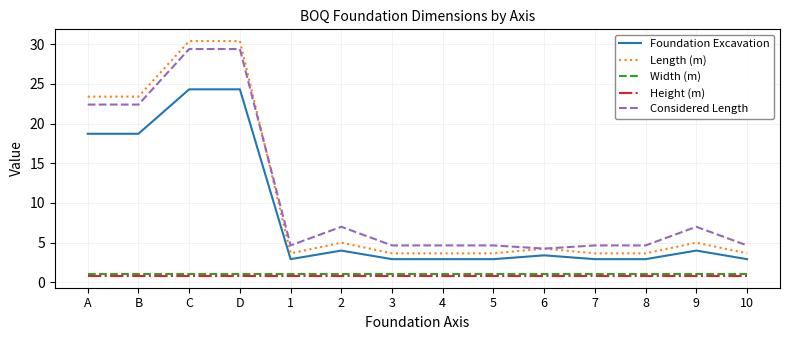

What position from the left is 8?

12